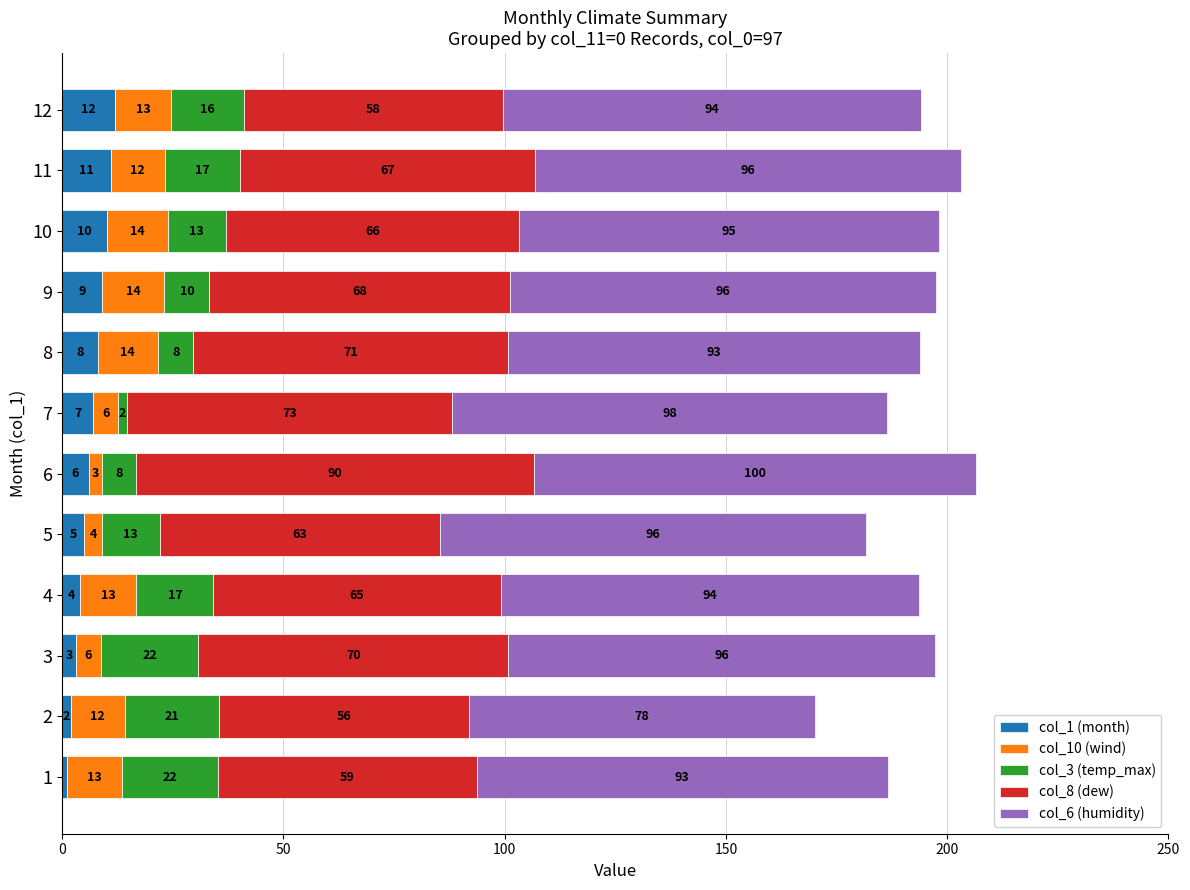

At which category is the sum across all series the highest?

6